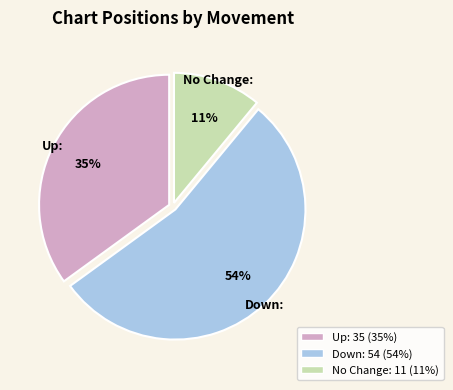

Is there a majority slice in this chart?

Yes